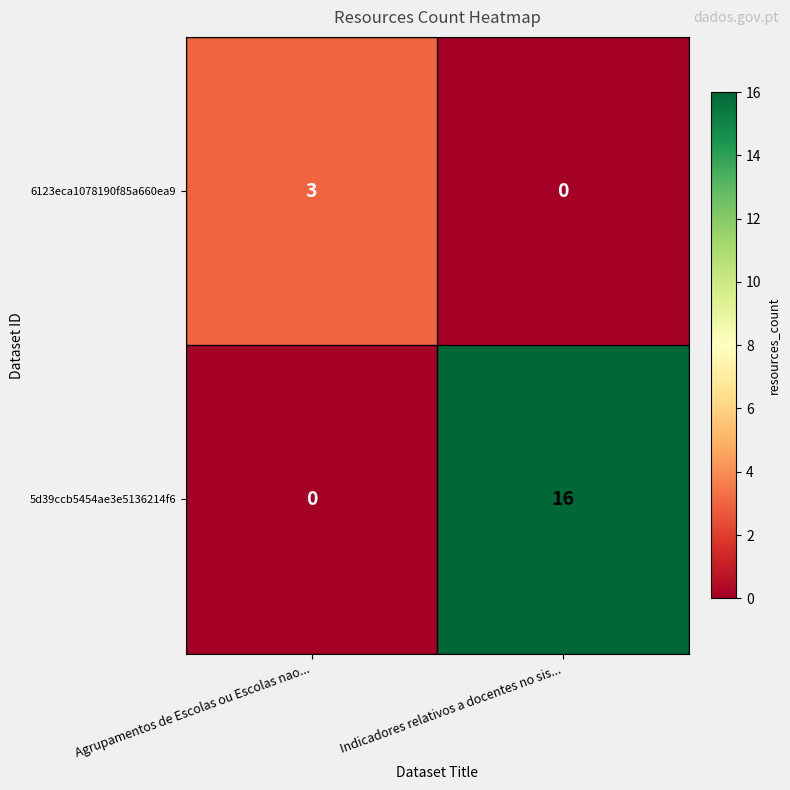

What is the spread (max minus min) of values at Agrupamentos de Escolas ou Escolas nao...?

3